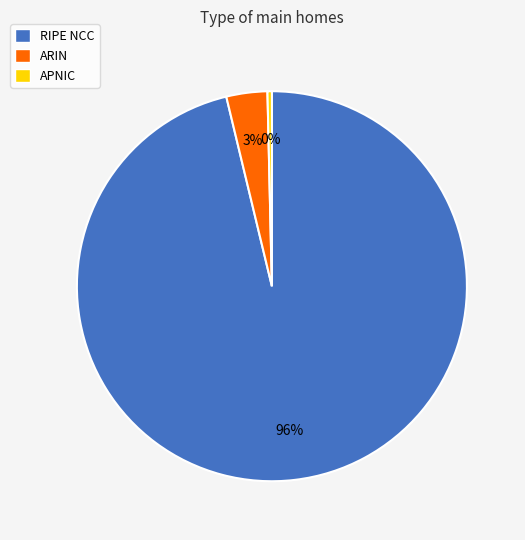

What is the smallest slice in the pie chart?

APNIC